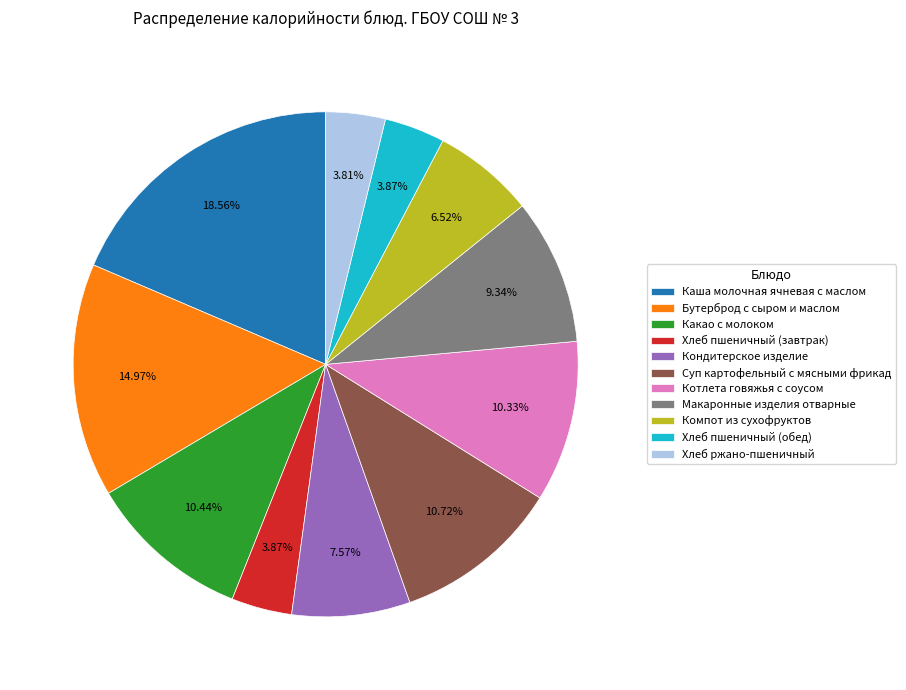

Between Каша молочная ячневая с маслом and Хлеб пшеничный (обед), which is larger?

Каша молочная ячневая с маслом